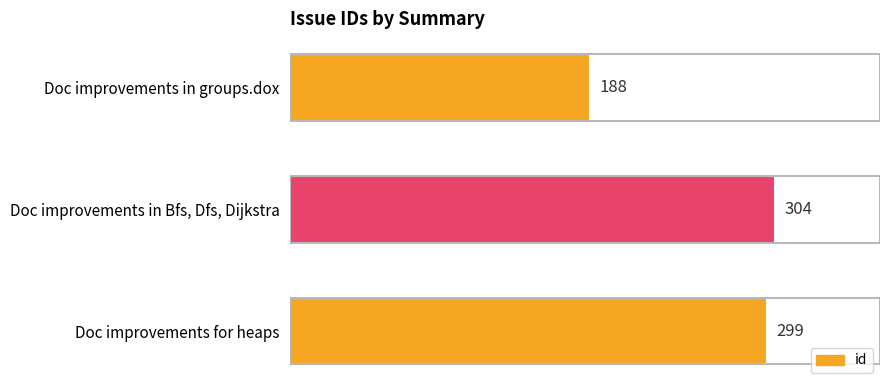

What is the average value?

264